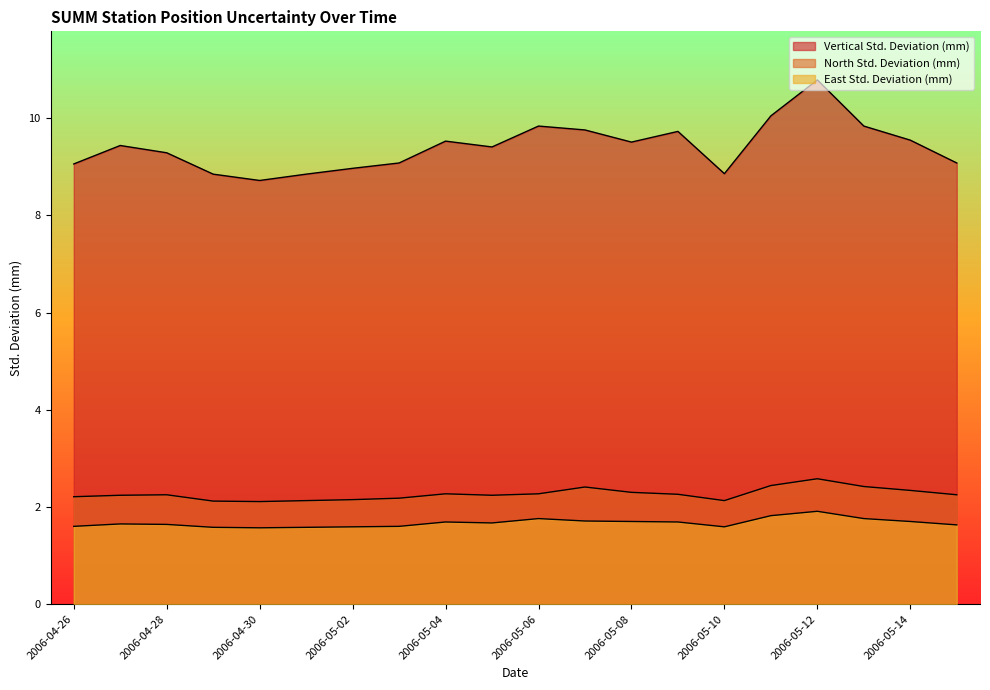

How many lines are shown in the chart?

3